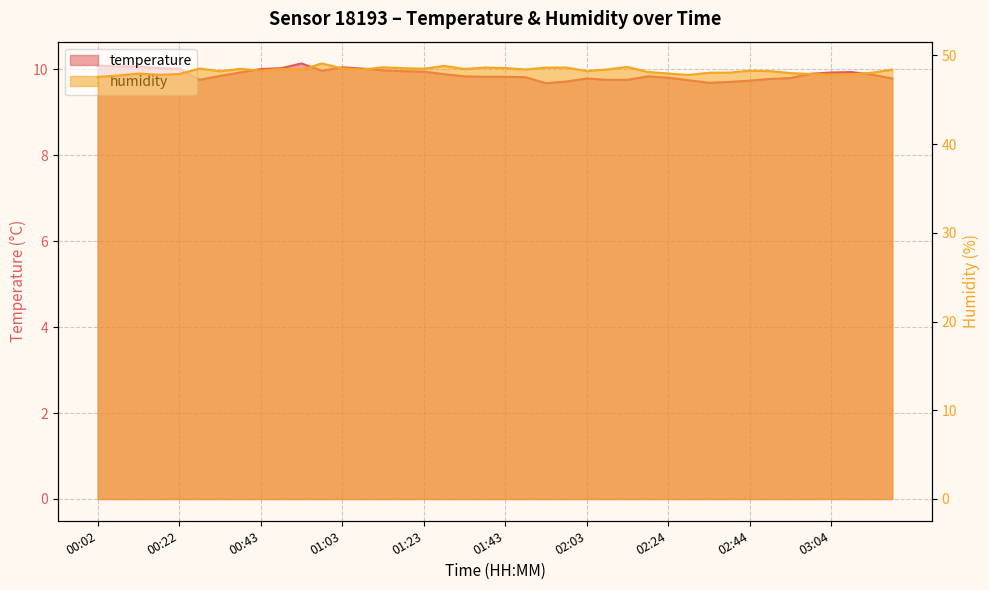

Rank the series at 02:29 from lowest to highest value.

temperature, humidity